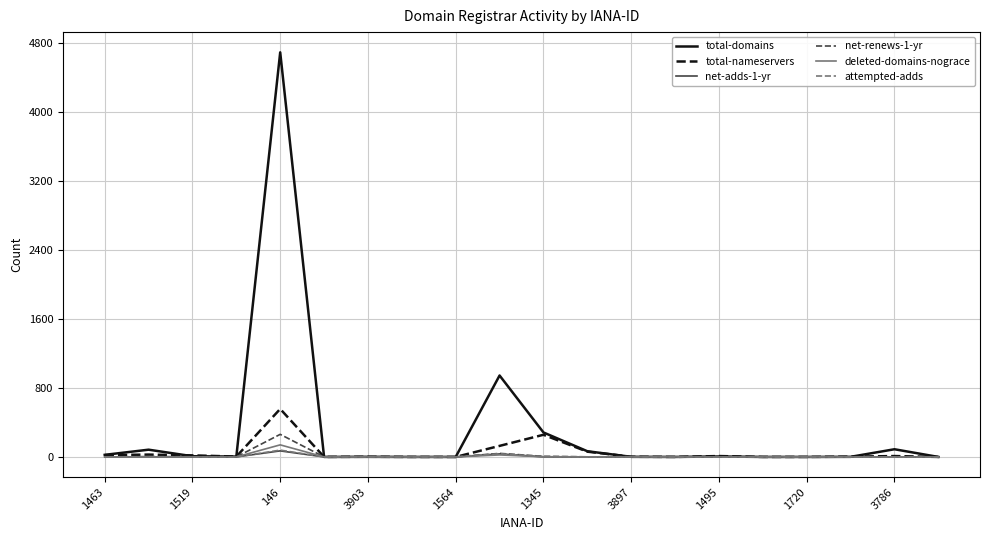

Which series has the largest total across all categories?

total-domains